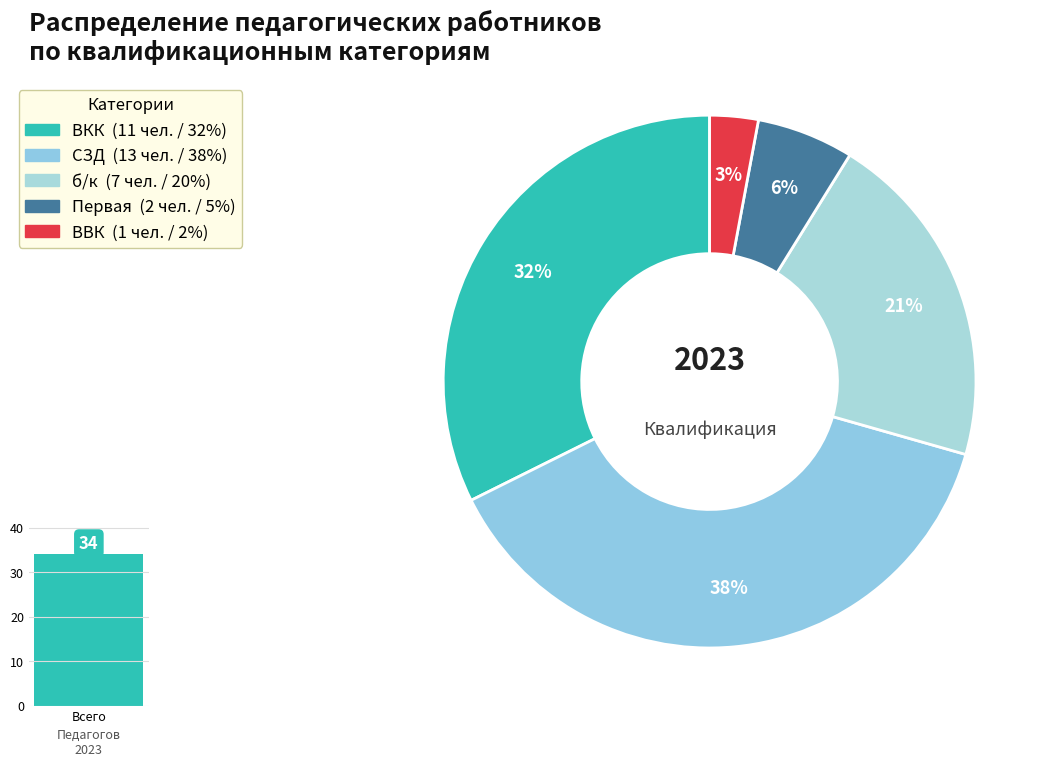

What percentage do СЗД and б/к together represent?

58.8%